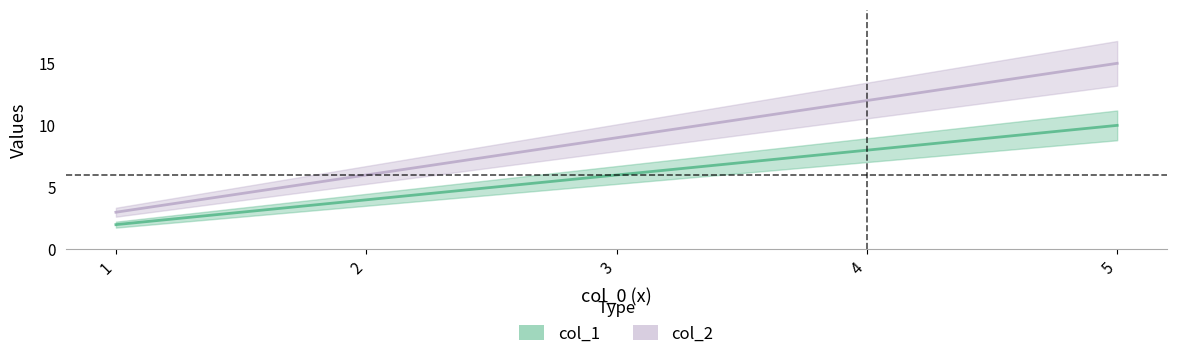

At which label does col_2 first exceed 9?

4